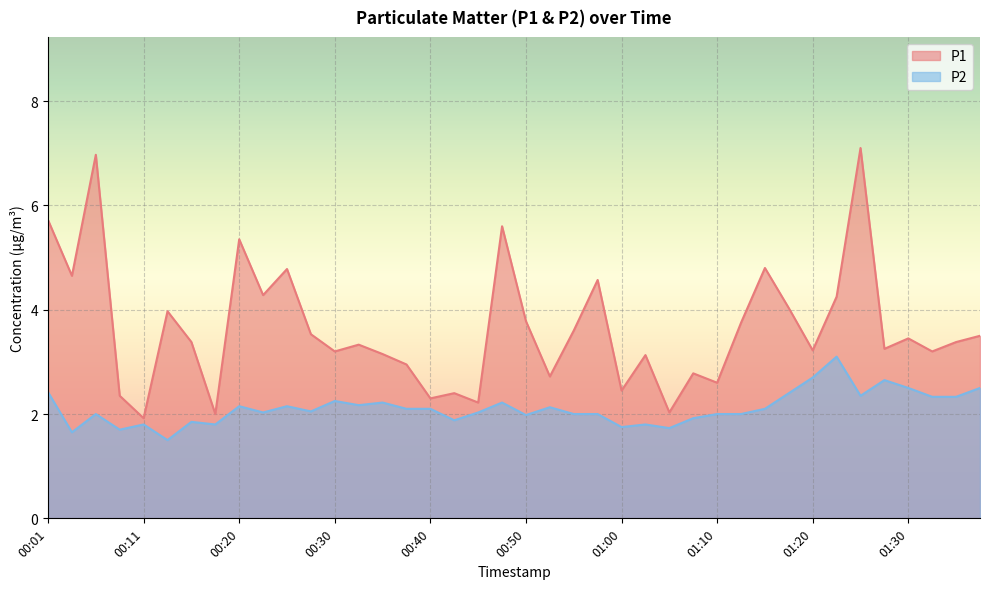

Is it true that P1 equals 2.2 at 01:20?

False